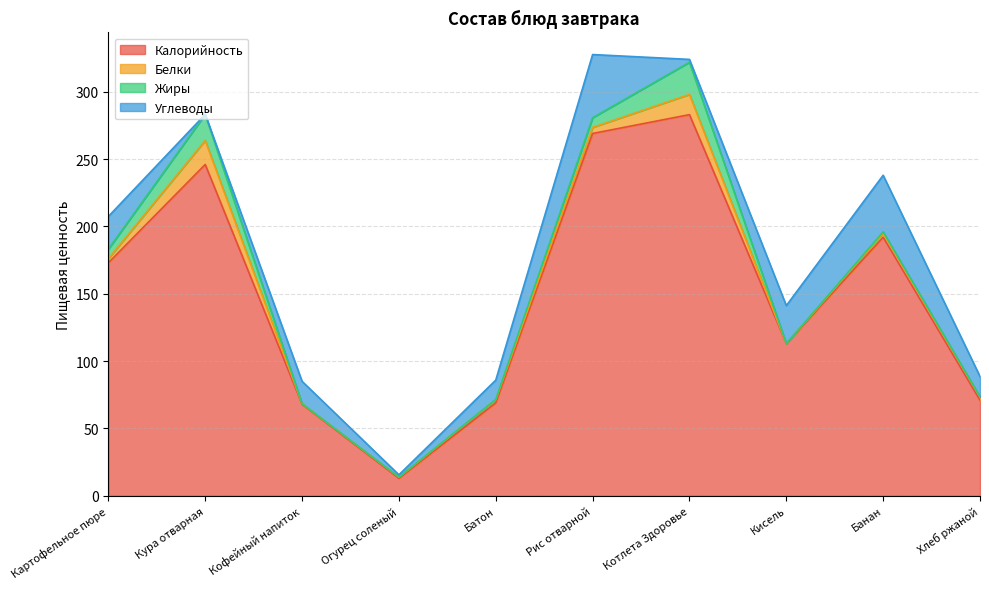

How many data points in Белки are less than 3?

5